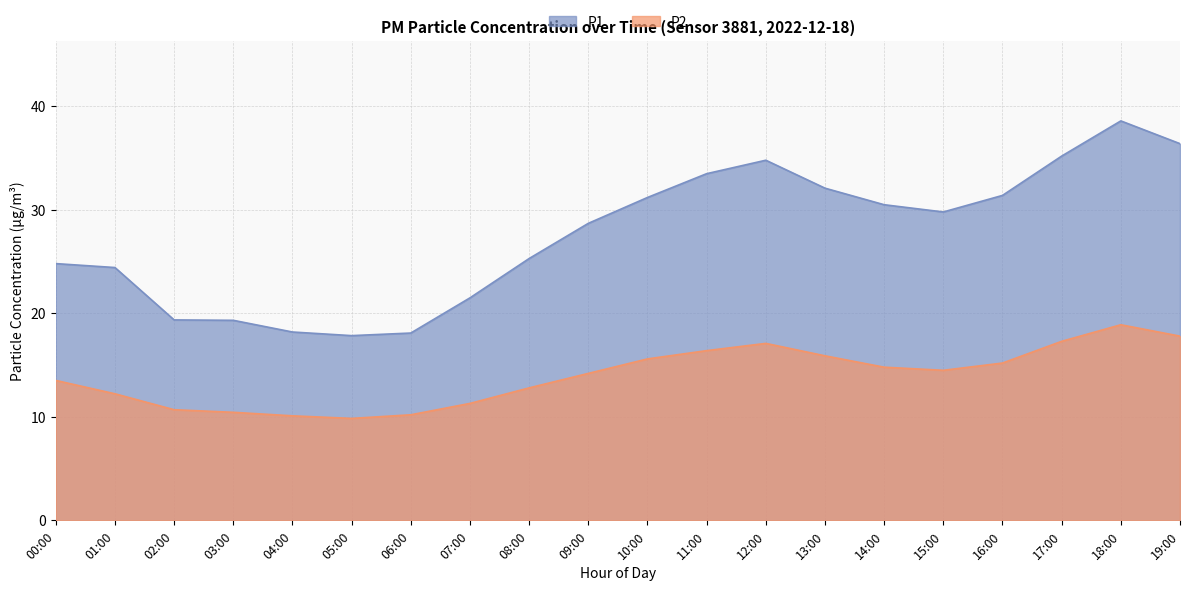

Reading left to right, extract all data points from this chart.

P1: 00:00=24.8	01:00=24.4	02:00=19.4	03:00=19.3	04:00=18.2	05:00=17.9	06:00=18.1	07:00=21.5	08:00=25.3	09:00=28.7	10:00=31.2	11:00=33.5	12:00=34.8	13:00=32.1	14:00=30.5	15:00=29.8	16:00=31.4	17:00=35.2	18:00=38.6	19:00=36.4
P2: 00:00=13.5	01:00=12.2	02:00=10.7	03:00=10.4	04:00=10.1	05:00=9.8	06:00=10.2	07:00=11.3	08:00=12.8	09:00=14.2	10:00=15.6	11:00=16.4	12:00=17.1	13:00=15.9	14:00=14.8	15:00=14.5	16:00=15.2	17:00=17.3	18:00=18.9	19:00=17.8